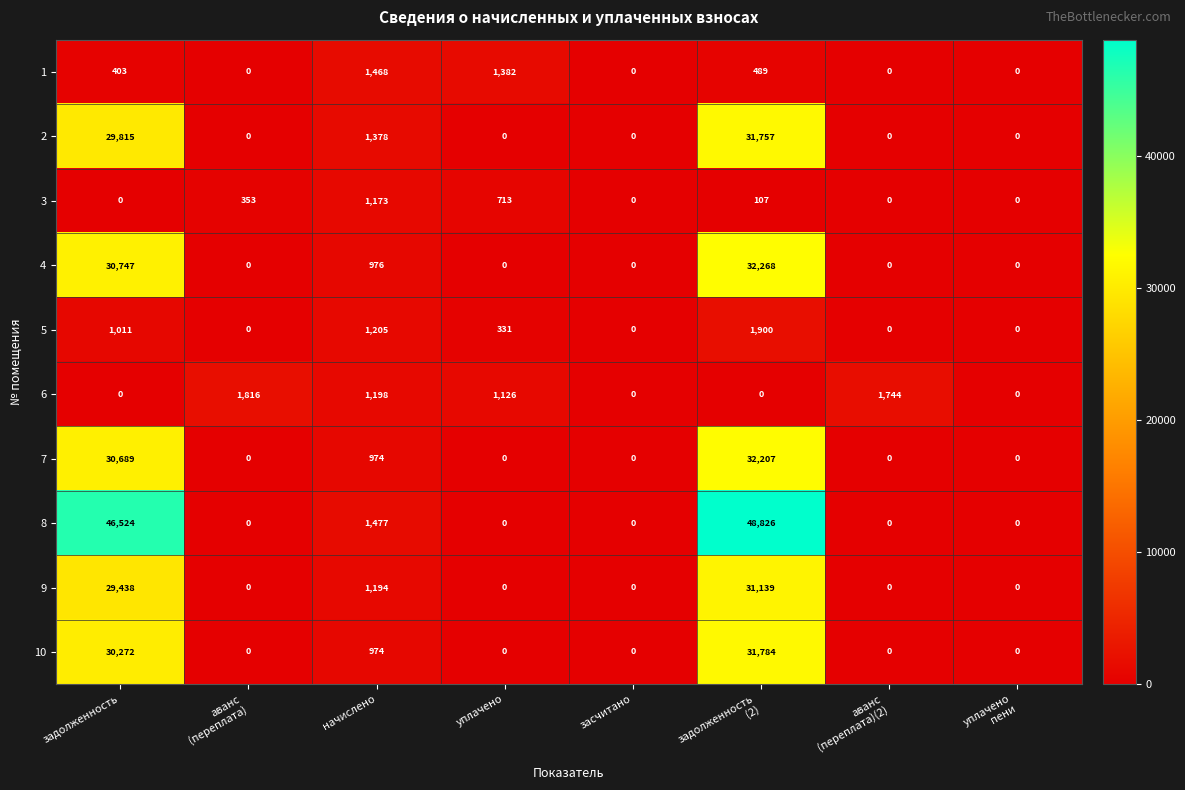

Which series has the largest total across all categories?

8